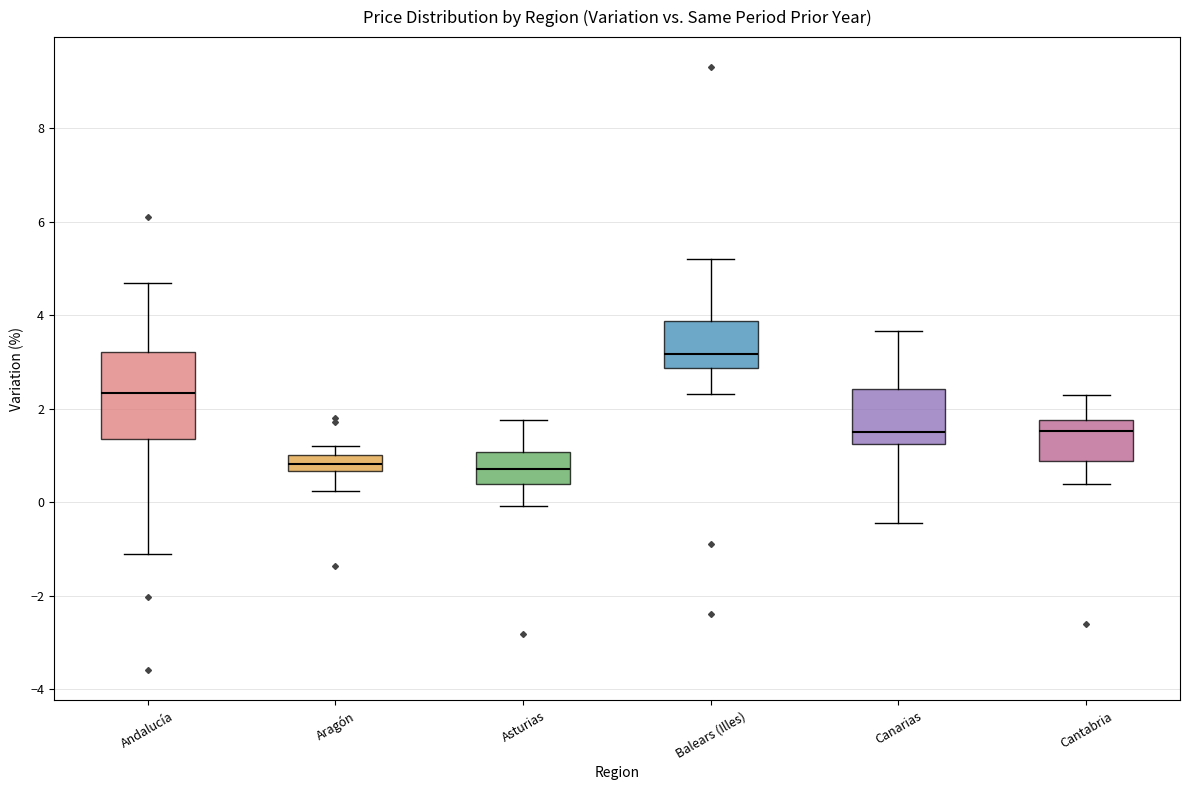

Reading left to right, read every box against the y-axis: the position of its median line, the range the box covers, and the ends of its whiskers. The values are not printed on the chart, so give them approximately, as read against the axis.

Andalucía: median 2.4, box 1.4 to 3.2, whiskers -1.0 to 4.6
Aragón: median 0.8, box 0.6 to 1.0, whiskers 0.2 to 1.2
Asturias: median 0.8, box 0.4 to 1.0, whiskers 0.0 to 1.8
Balears (Illes): median 3.2, box 2.8 to 3.8, whiskers 2.4 to 5.2
Canarias: median 1.6, box 1.2 to 2.4, whiskers -0.4 to 3.6
Cantabria: median 1.6, box 0.8 to 1.8, whiskers 0.4 to 2.2